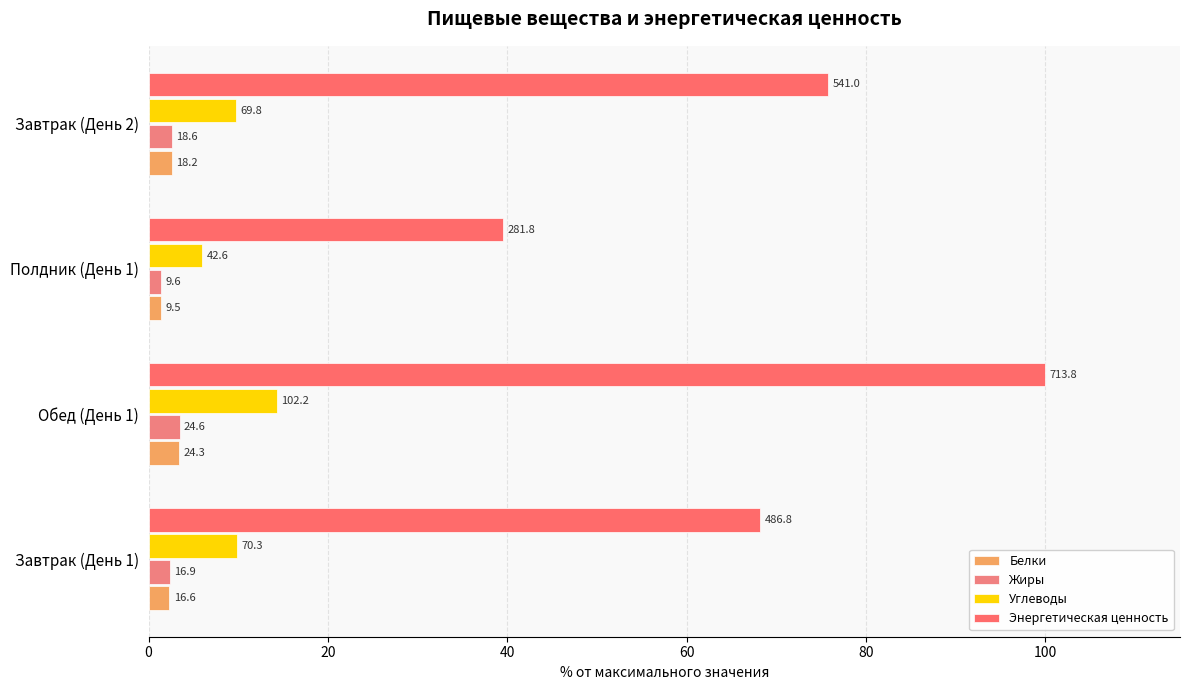

Reading left to right, what are all the values shown in this chart?

Белки: 2.3	3.4	1.3	2.6
Жиры: 2.4	3.4	1.3	2.6
Углеводы: 9.9	14.3	6.0	9.8
Энергетическая ценность: 68.2	100.0	39.5	75.8